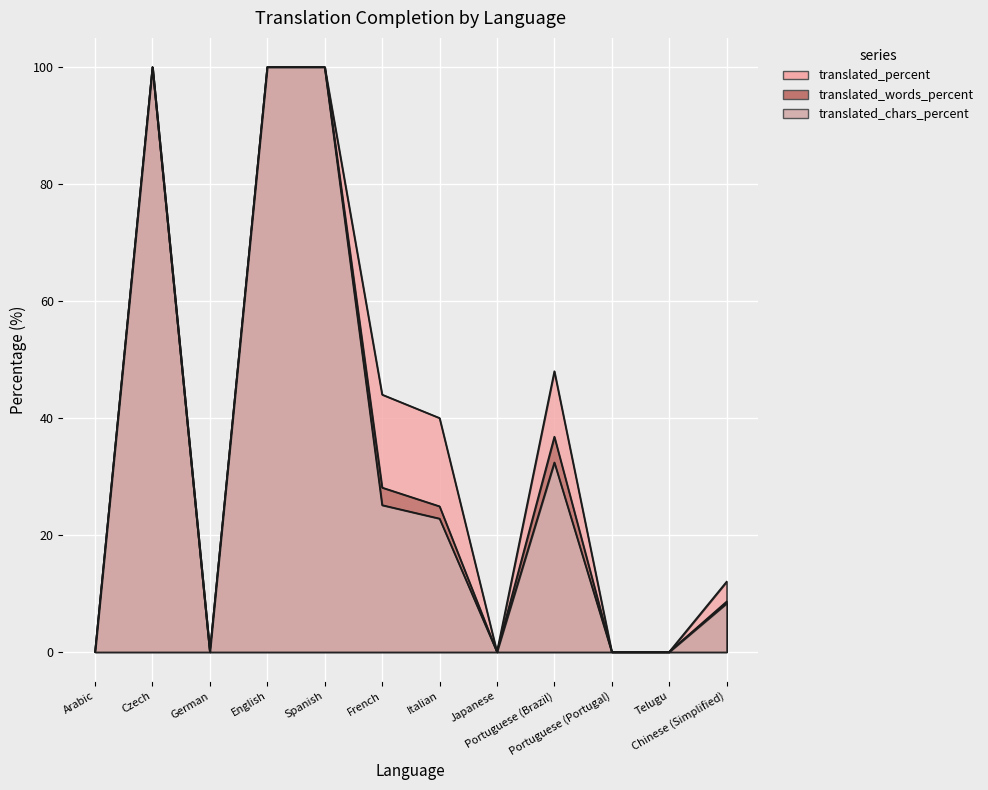

Count the translated_percent values in the range 0 to 100.

12